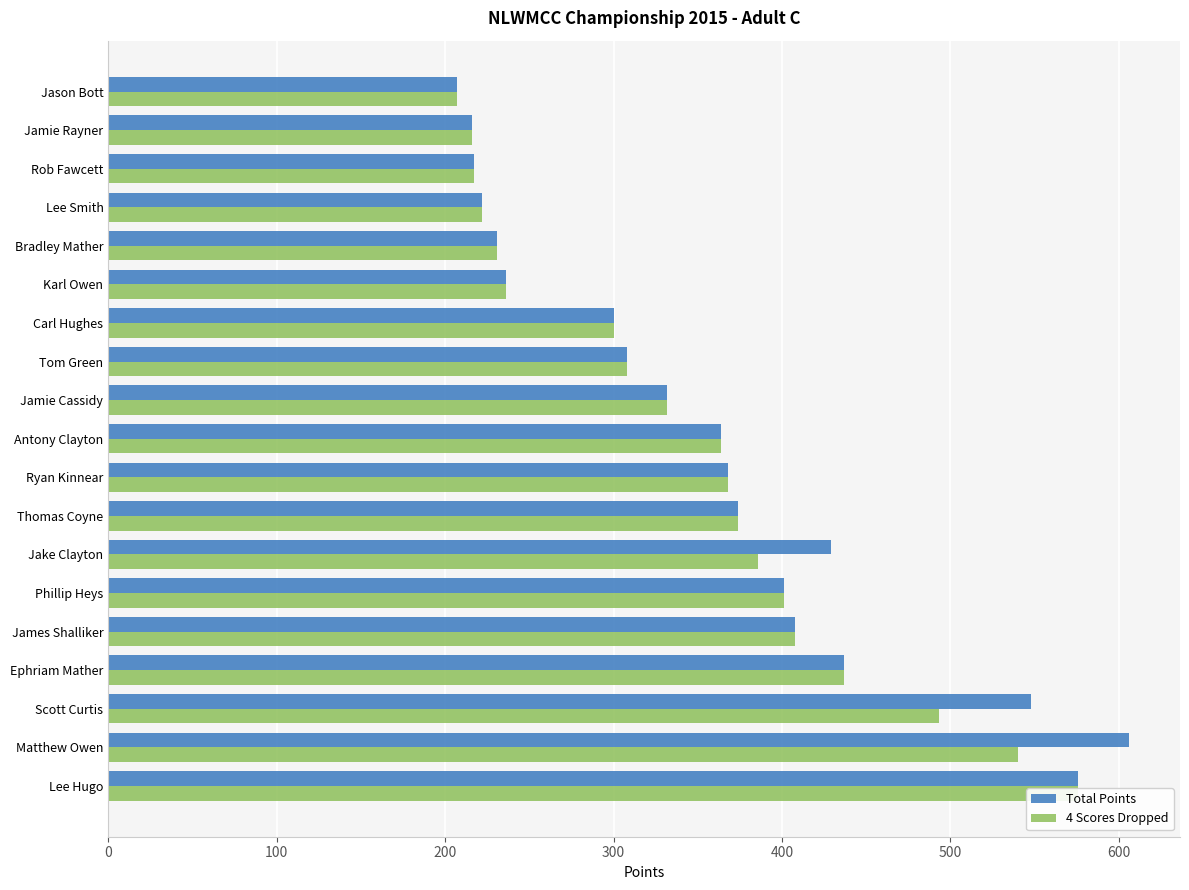

Are the bars horizontal?

Yes